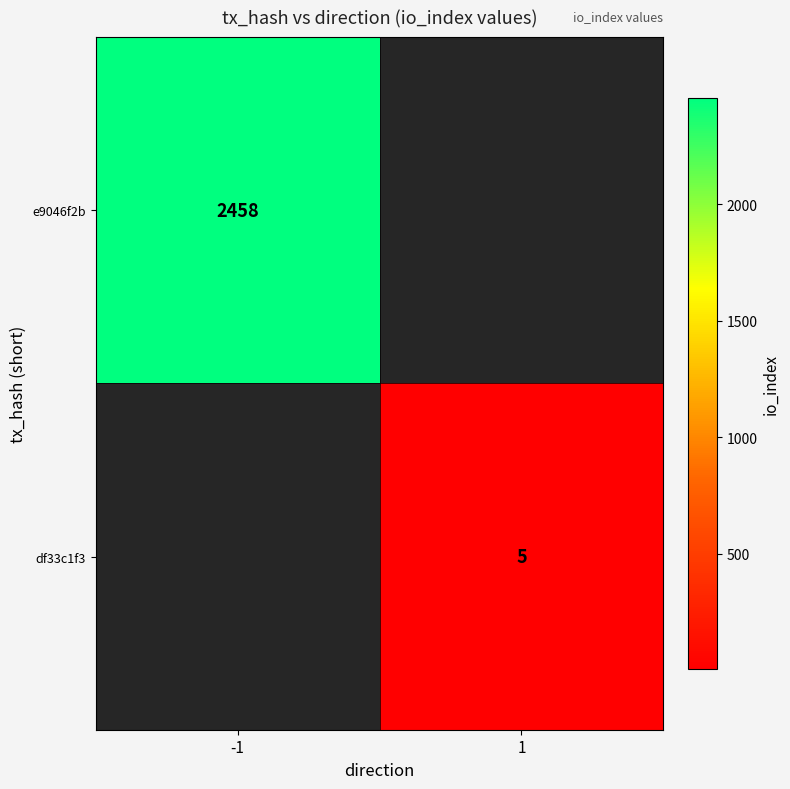

Which label corresponds to the smallest value in the chart?

1